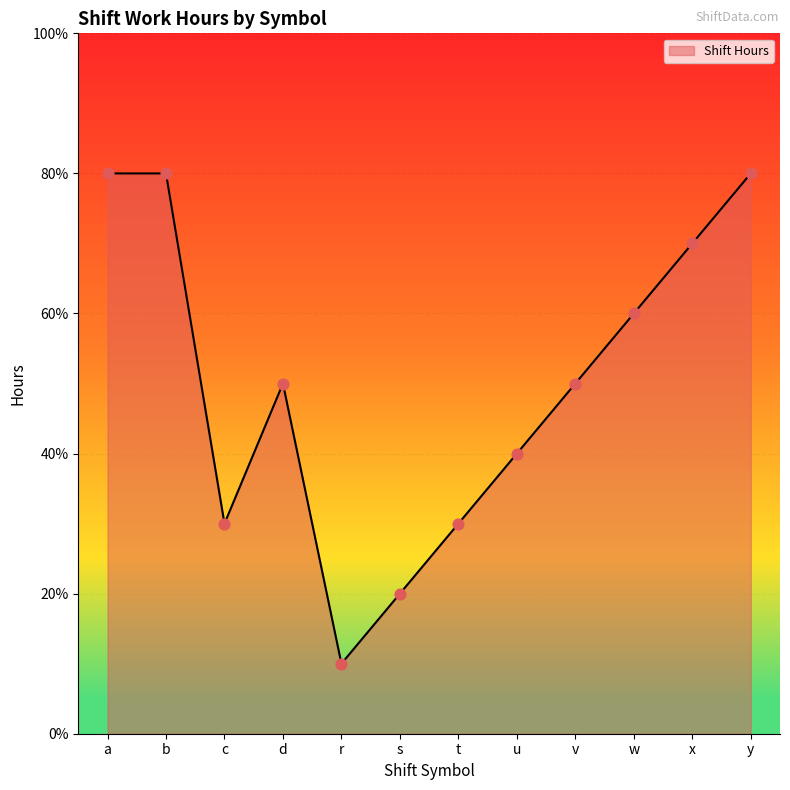

Which has a higher value, r or s?

s